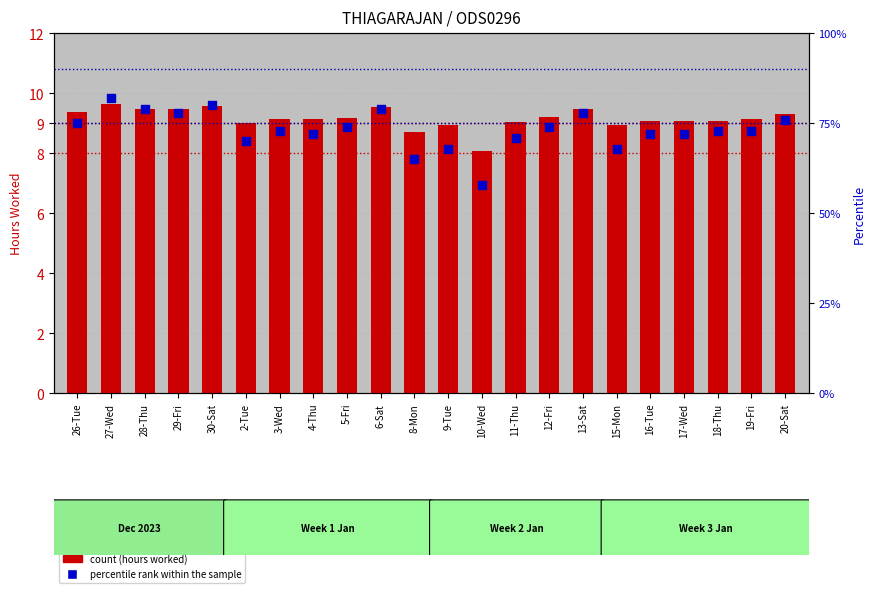

Which series has the largest total across all categories?

percentile rank within the sample